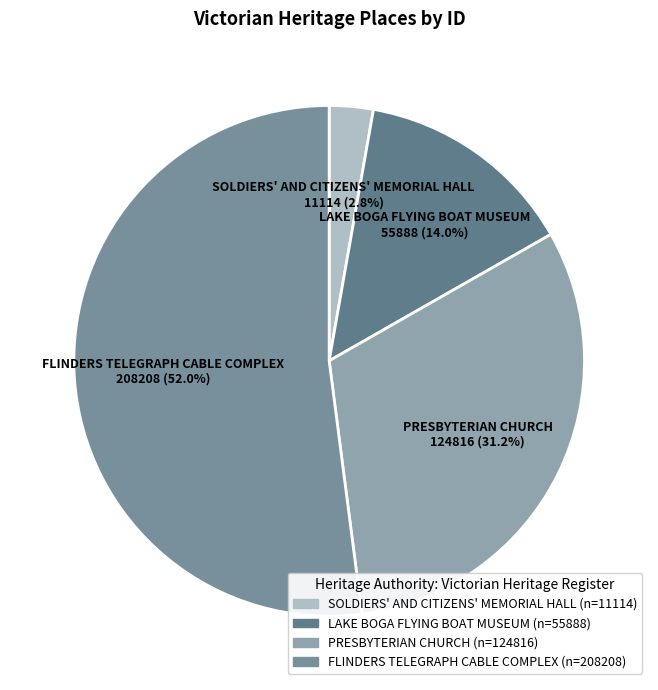

To the nearest percent, what is the average slice percentage?

25%